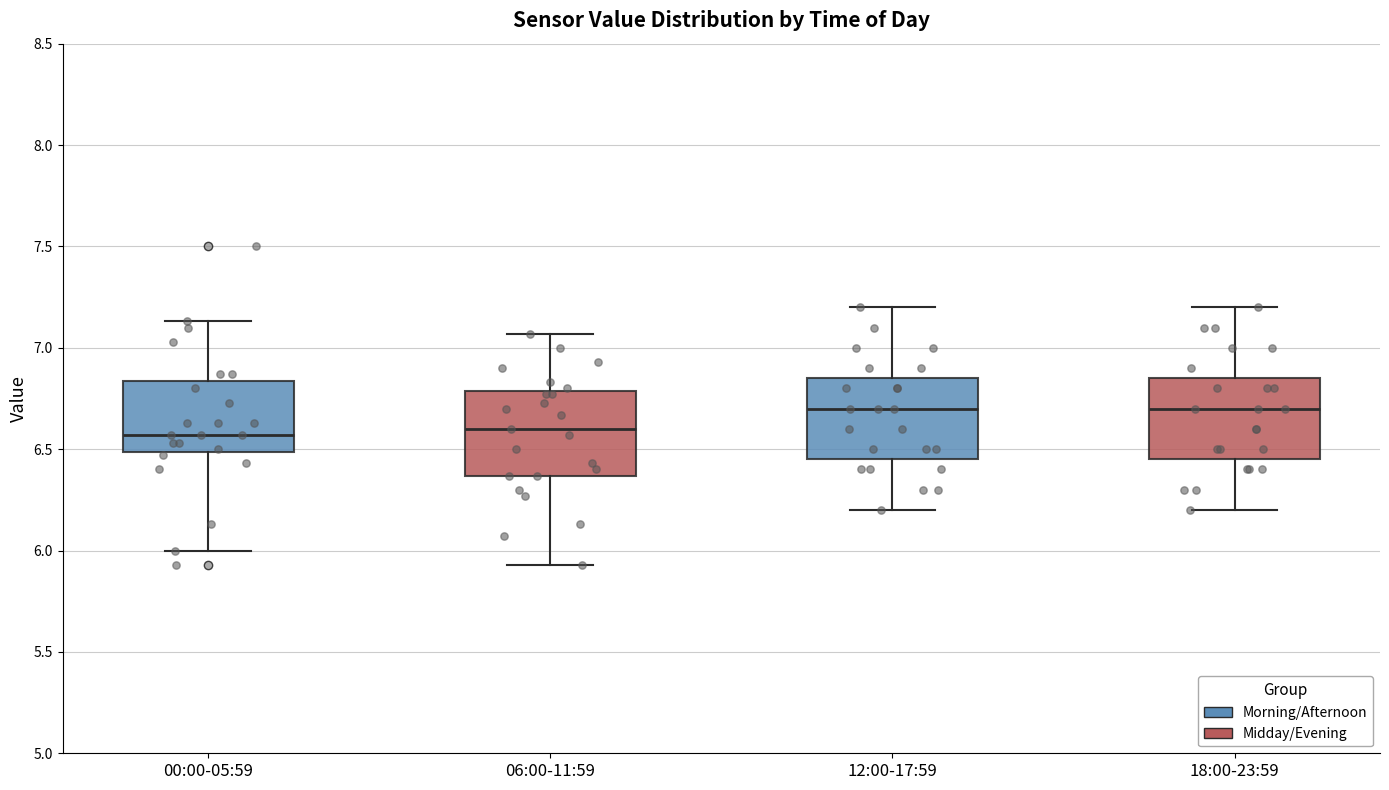

Where does the median line of the box for 18:00-23:59 sit on the y-axis? The values are not printed on the chart, so give them approximately, as read against the axis.

6.70